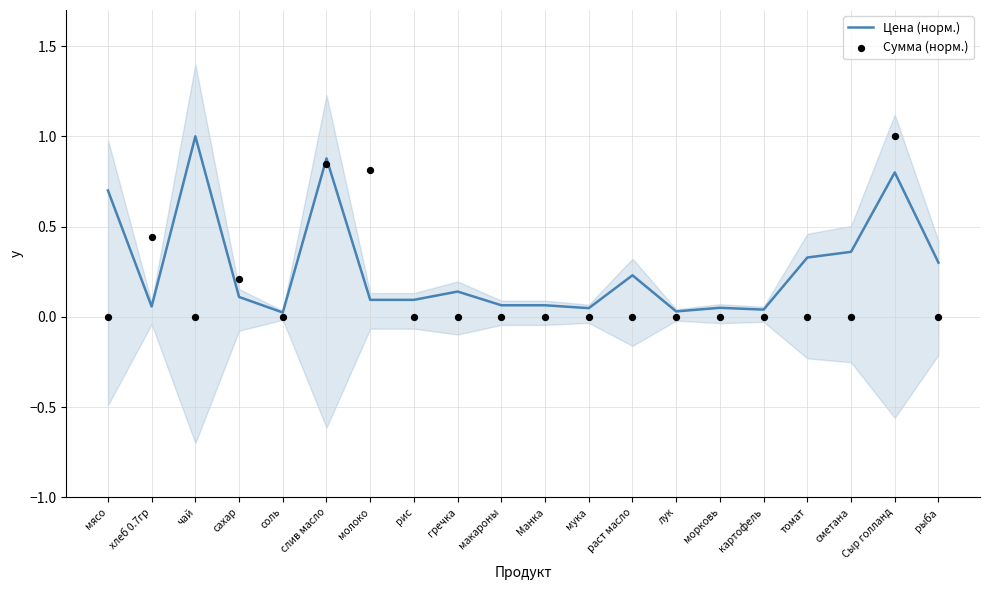

Which series has the largest total across all categories?

Цена (норм.)